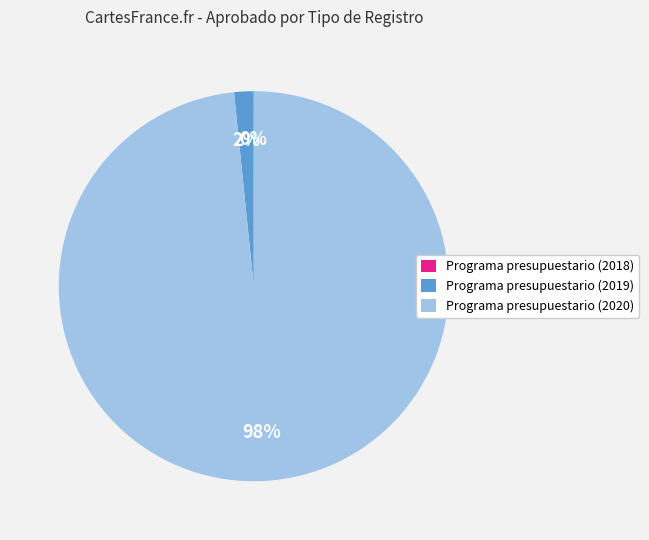

Which category has the biggest portion of the pie?

Programa presupuestario (2020)